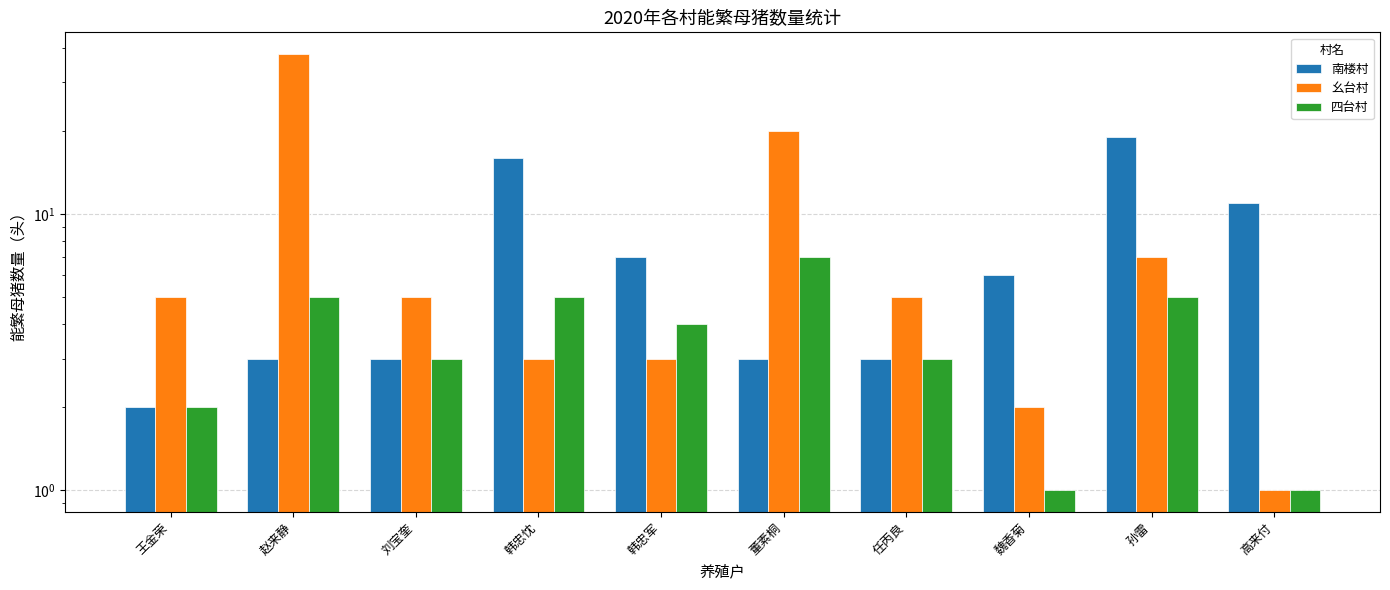

What is the sum of the 南楼村 values at 王金荣 and 董素桐?

5